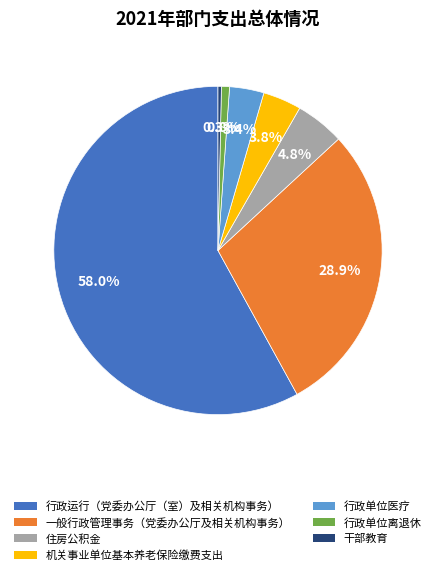

Which category has the biggest portion of the pie?

行政运行（党委办公厅（室）及相关机构事务）